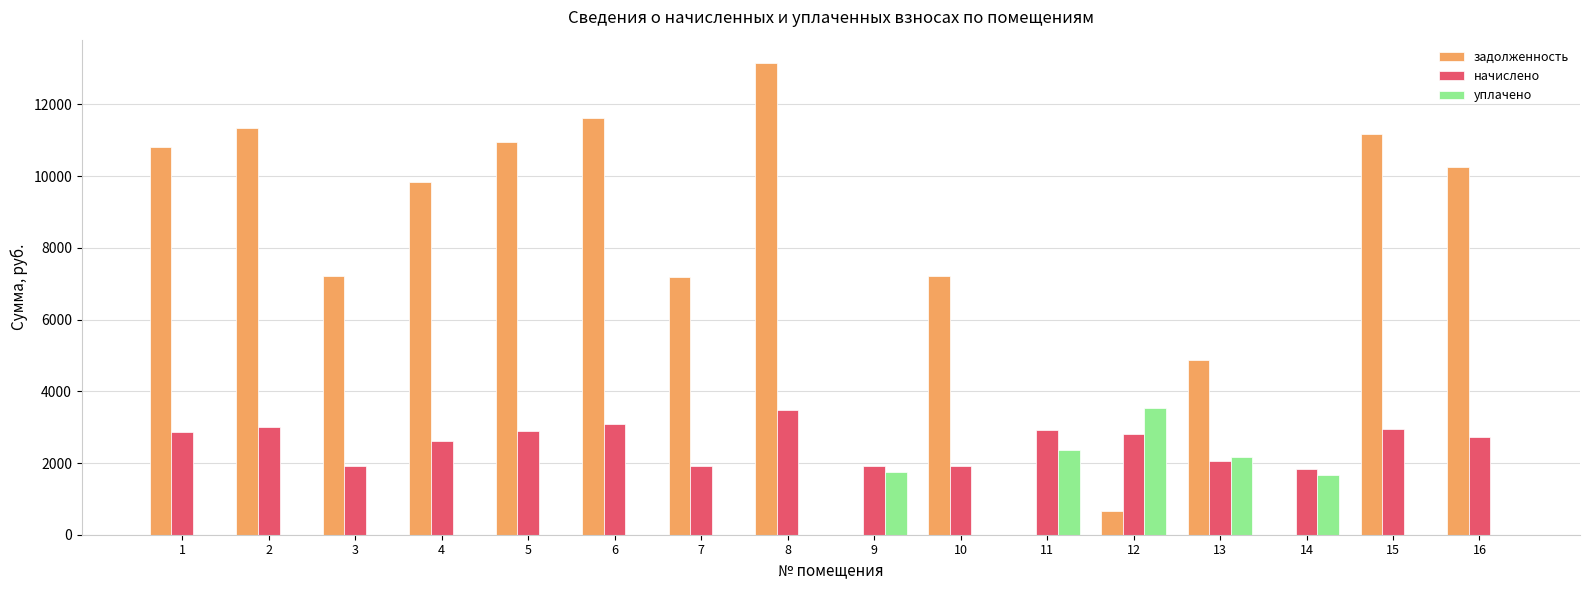

What is the greatest value displayed?

13148.2